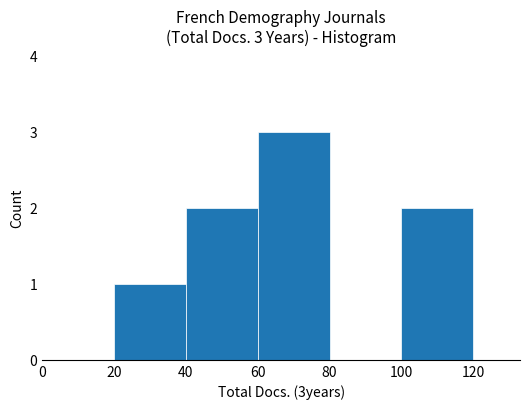

Reading left to right, list all the values displayed in this chart.

0	1	2	3	0	2